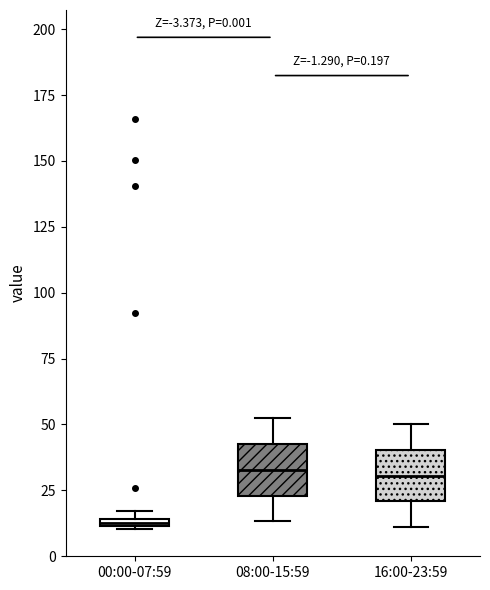

Which box has the lowest median line?

00:00-07:59